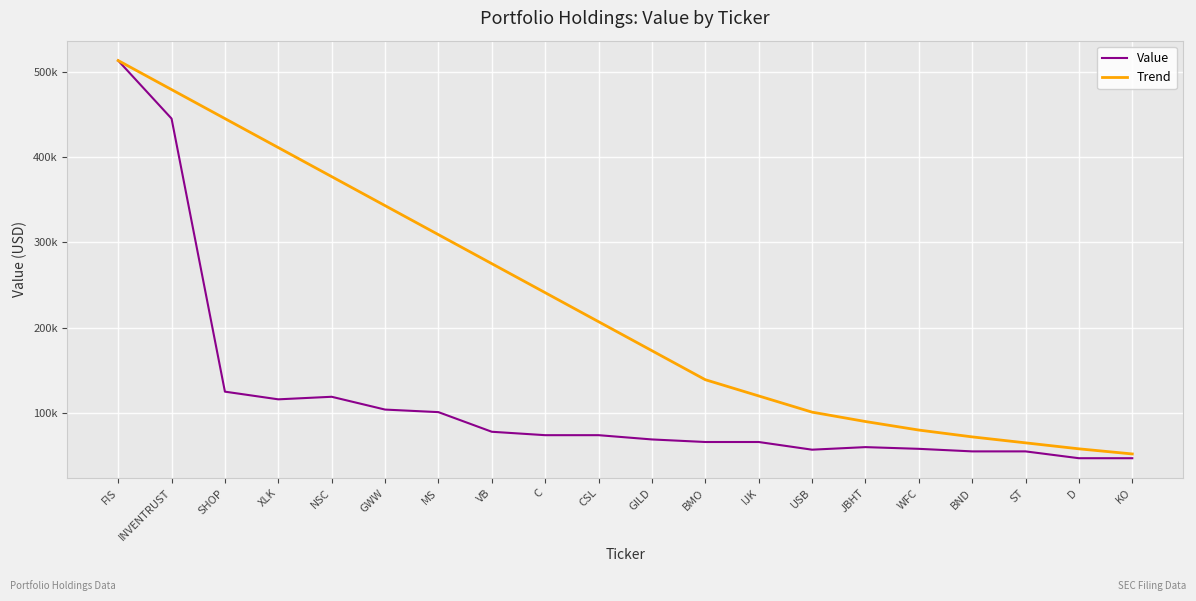

Which series has the largest range (max minus min)?

Value